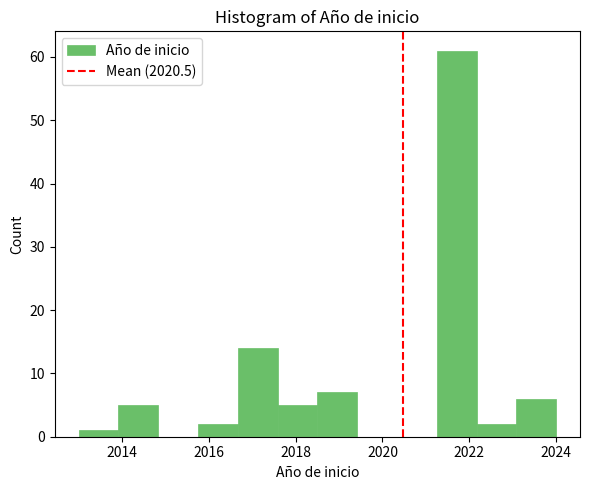

Over which range of the x-axis is the bar tallest?

2021.2 to 2022.2